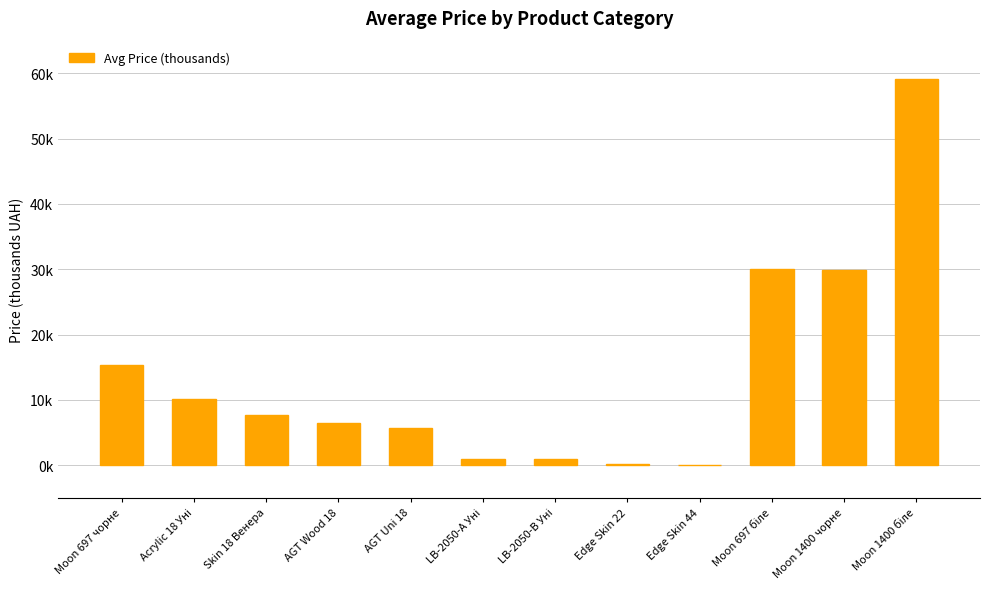

Rank the categories by value from lowest to highest.

Edge Skin 44, Edge Skin 22, LB-2050-В Уні, LB-2050-А Уні, AGT Uni 18, AGT Wood 18, Skin 18 Венера, Acrylic 18 Уні, Moon 697 чорне, Moon 1400 чорне, Moon 697 біле, Moon 1400 біле